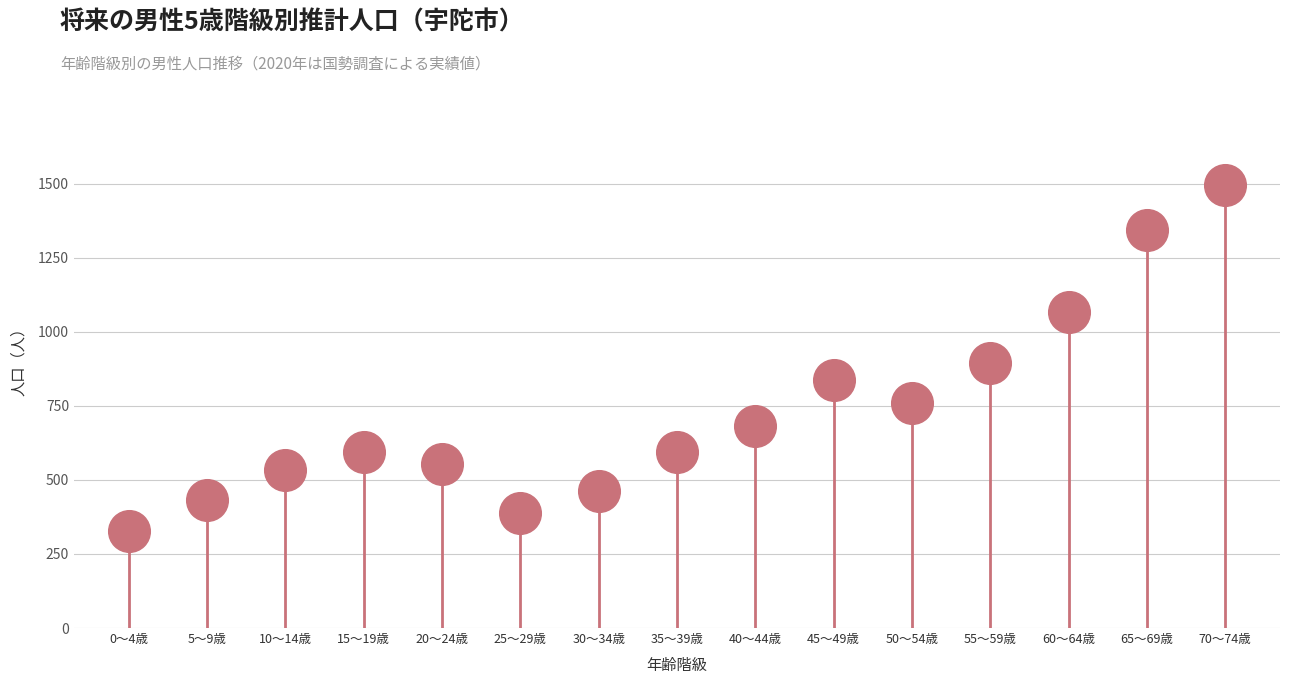

What Y value in the scatter plot is closest to 911?

894